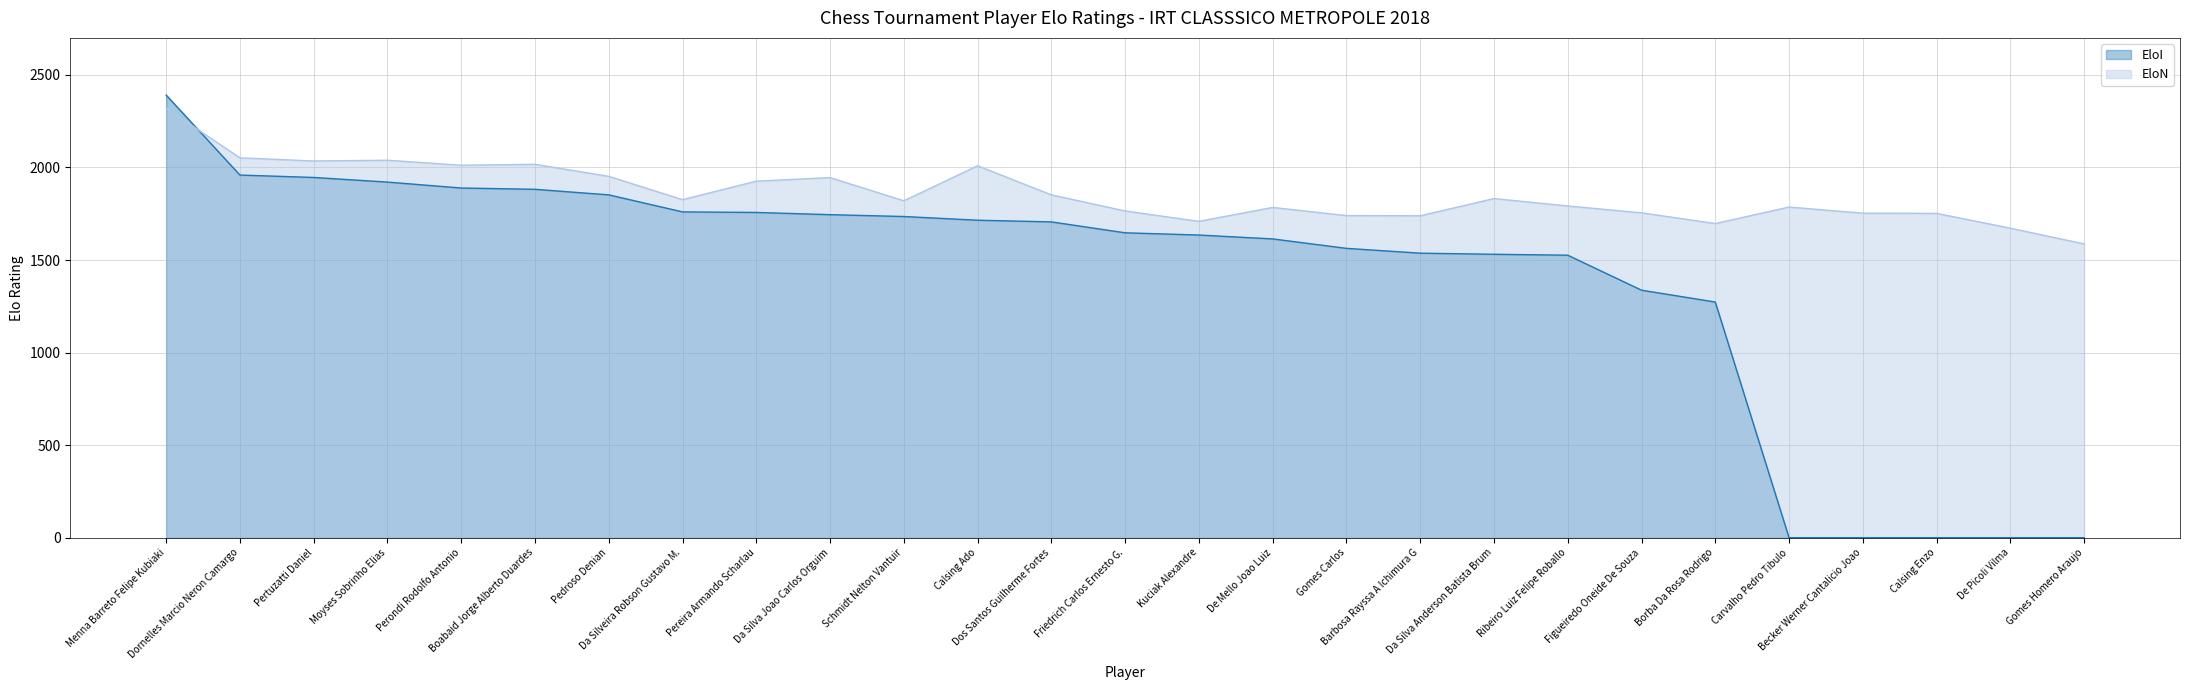

Reading left to right, what are all the values shown in this chart?

EloI: 2391	1959	1946	1921	1889	1882	1852	1760	1757	1745	1735	1715	1706	1647	1635	1614	1563	1537	1531	1526	1337	1273	0	0	0	0	0
EloN: 2320	2052	2035	2039	2012	2017	1952	1826	1926	1945	1820	2009	1852	1765	1709	1784	1740	1739	1832	1792	1755	1697	1786	1753	1752	1672	1587